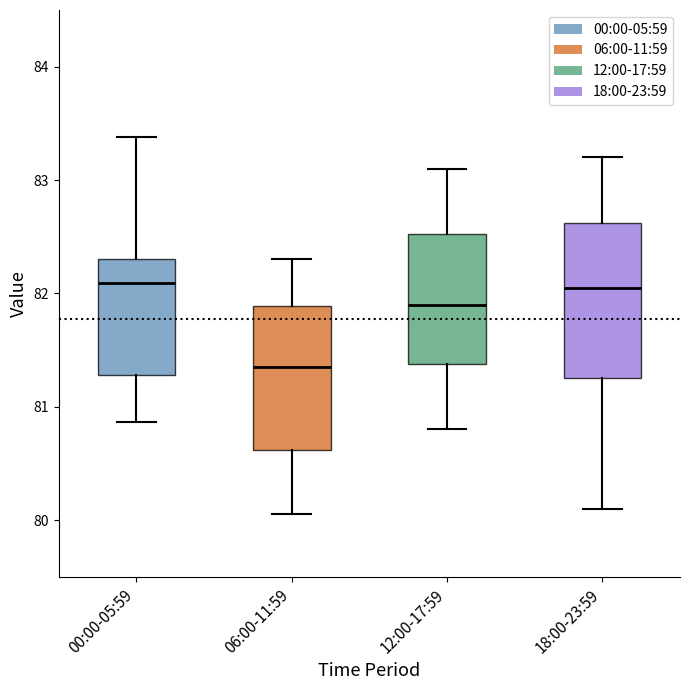

Reading left to right, transcribe this box plot: for each box, give where its median line is, the range the box spans, and where its two whiskers end, as read against the y-axis. The values are not printed on the chart, so give them approximately, as read against the axis.

00:00-05:59: median 82.1, box 81.3 to 82.3, whiskers 80.9 to 83.4
06:00-11:59: median 81.4, box 80.6 to 81.9, whiskers 80.1 to 82.3
12:00-17:59: median 81.9, box 81.4 to 82.5, whiskers 80.8 to 83.1
18:00-23:59: median 82.1, box 81.3 to 82.6, whiskers 80.1 to 83.2